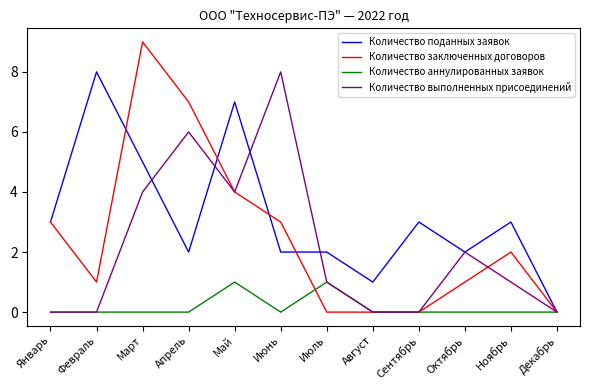

What position from the left is Август?

8